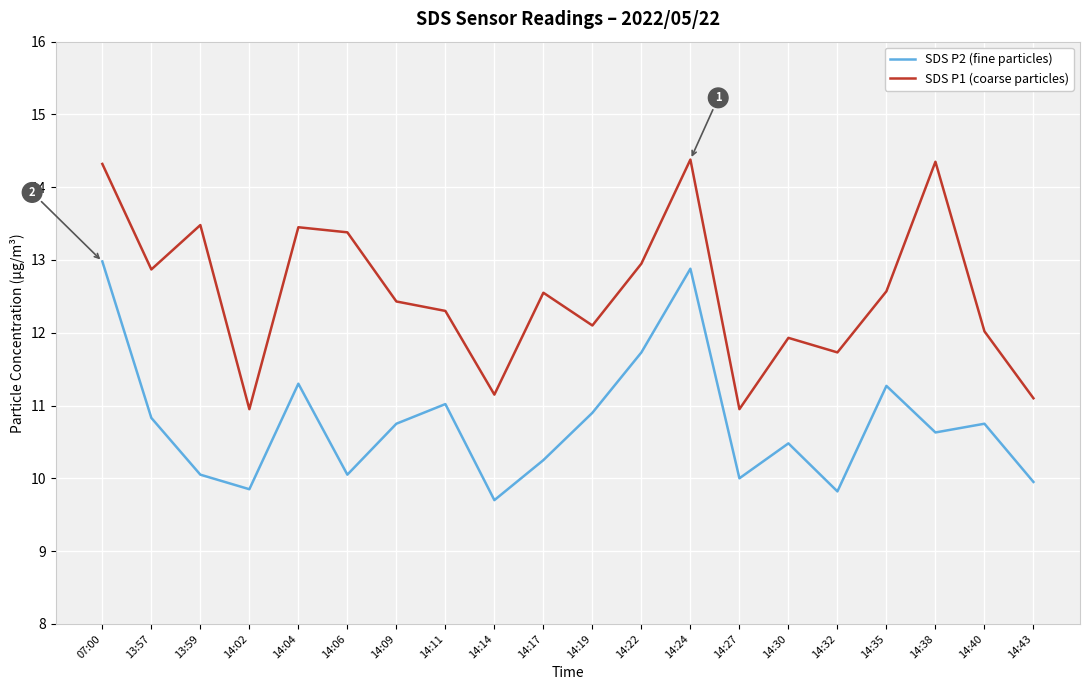

At 14:24, list the series in order from largest to smallest.

SDS P1 (coarse particles), SDS P2 (fine particles)